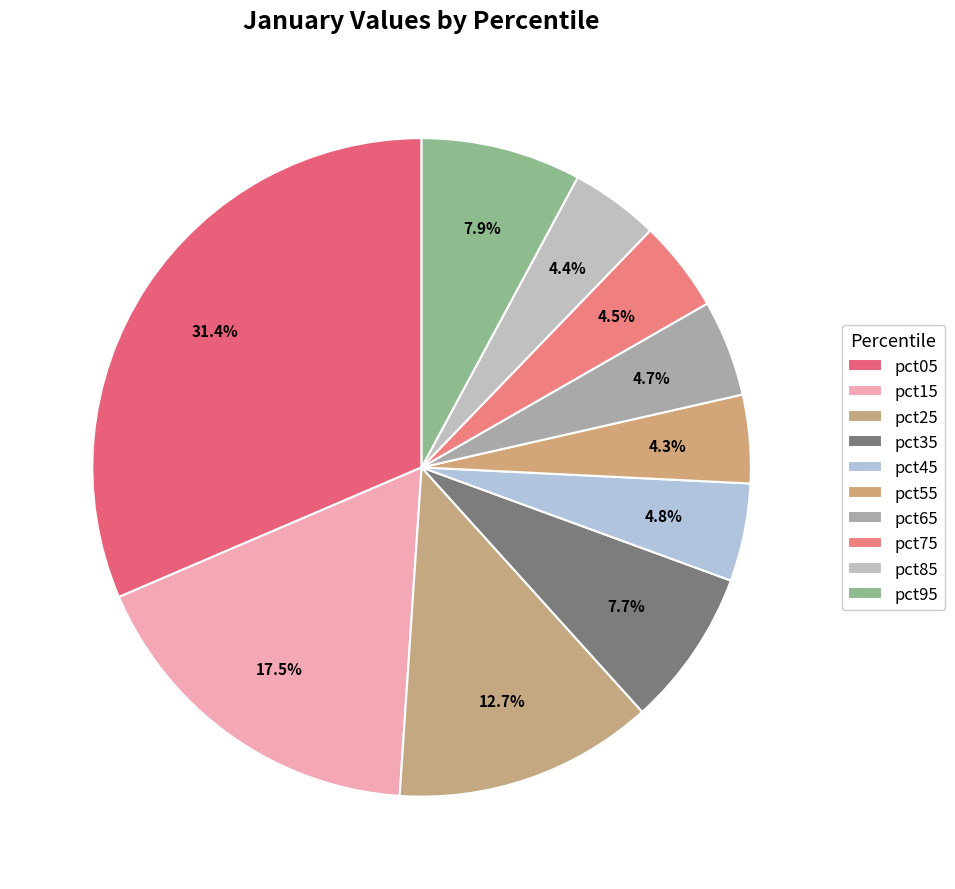

To the nearest percent, what is the difference between the pct45 and pct95 slice percentages?

3%